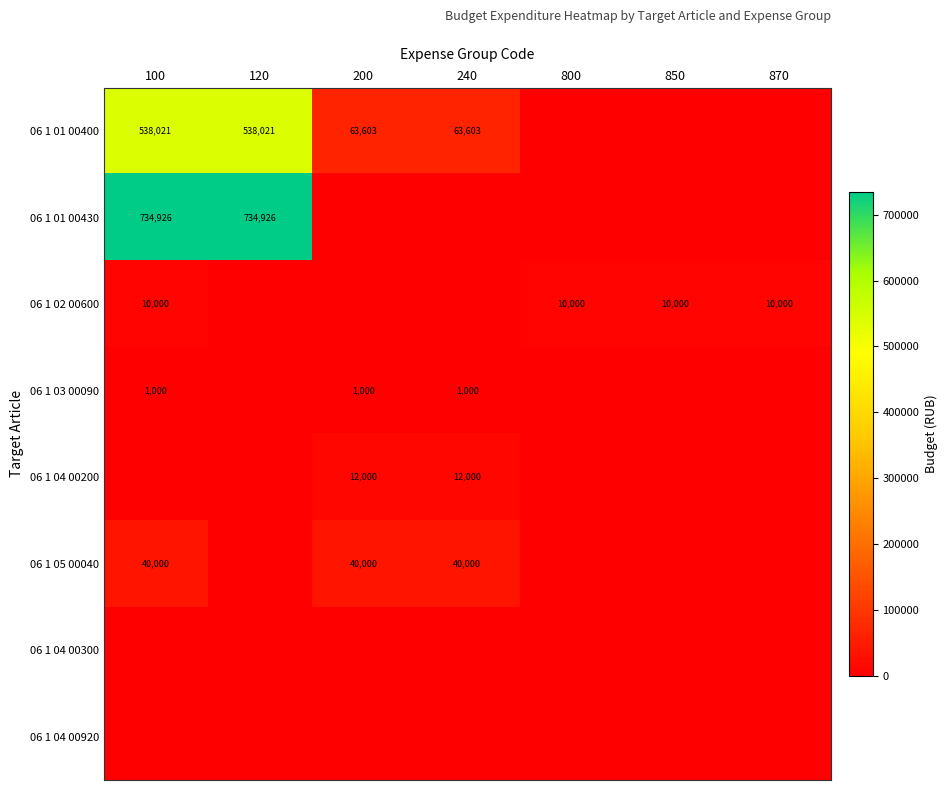

What is the total value across all series at 240?

116603